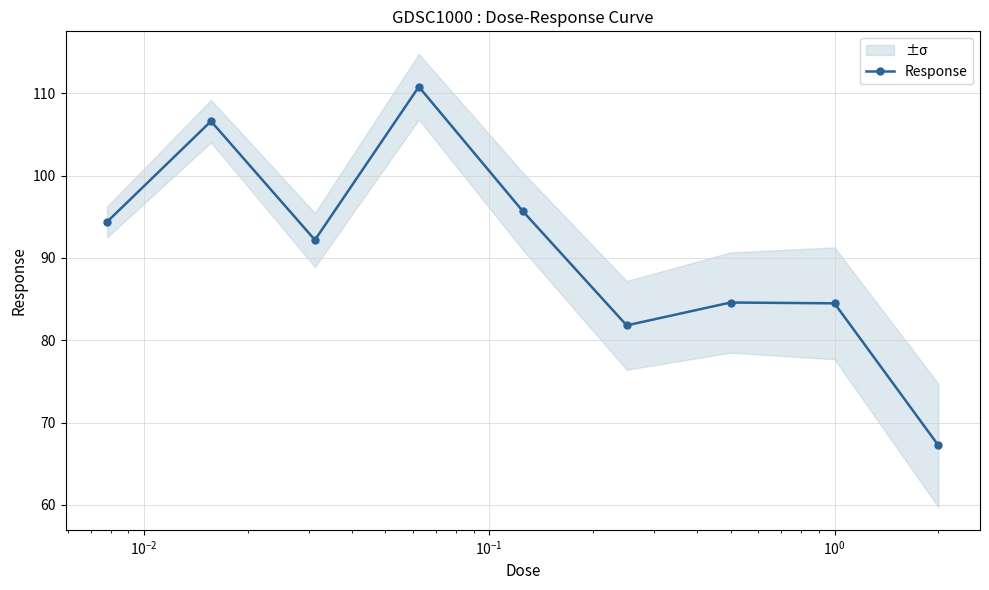

True or false: Response has more than 1 points higher than both neighbors.

True